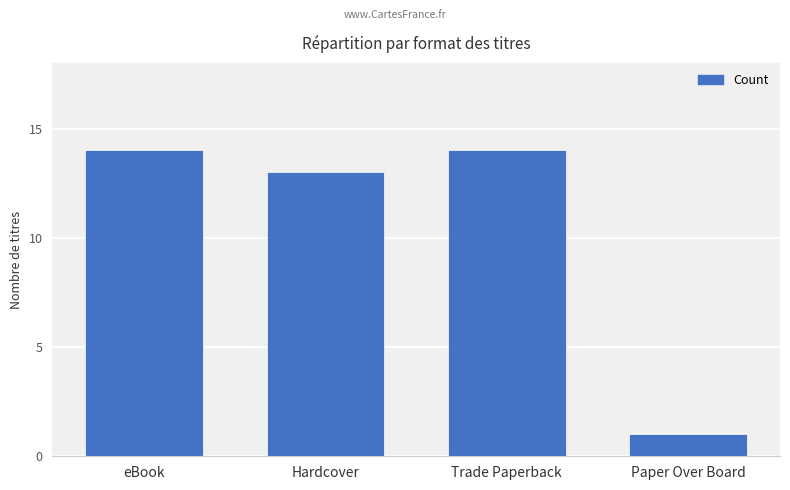

Count the number of data series in this chart.

1